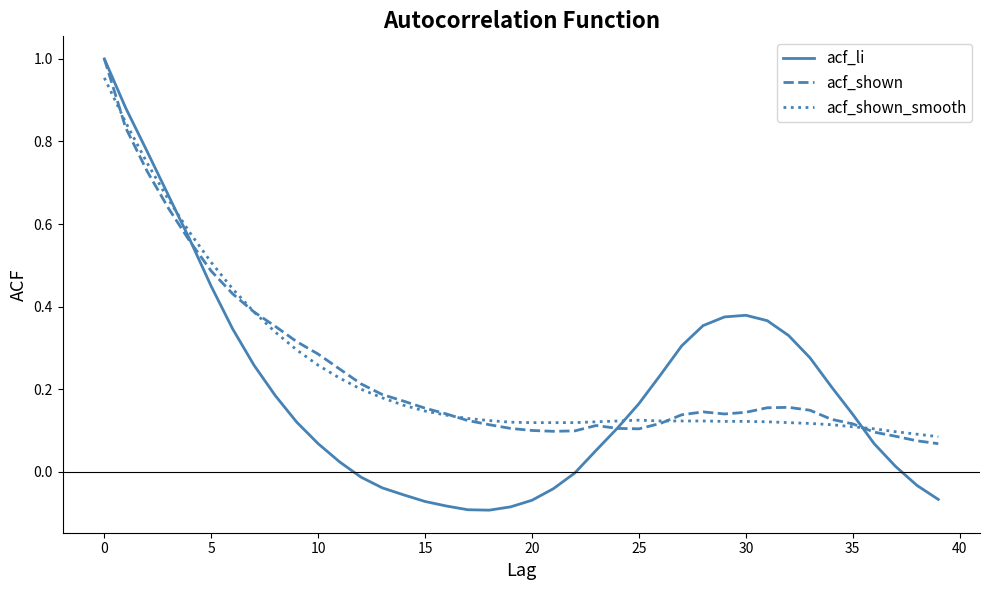

Which series has the largest range (max minus min)?

acf_li